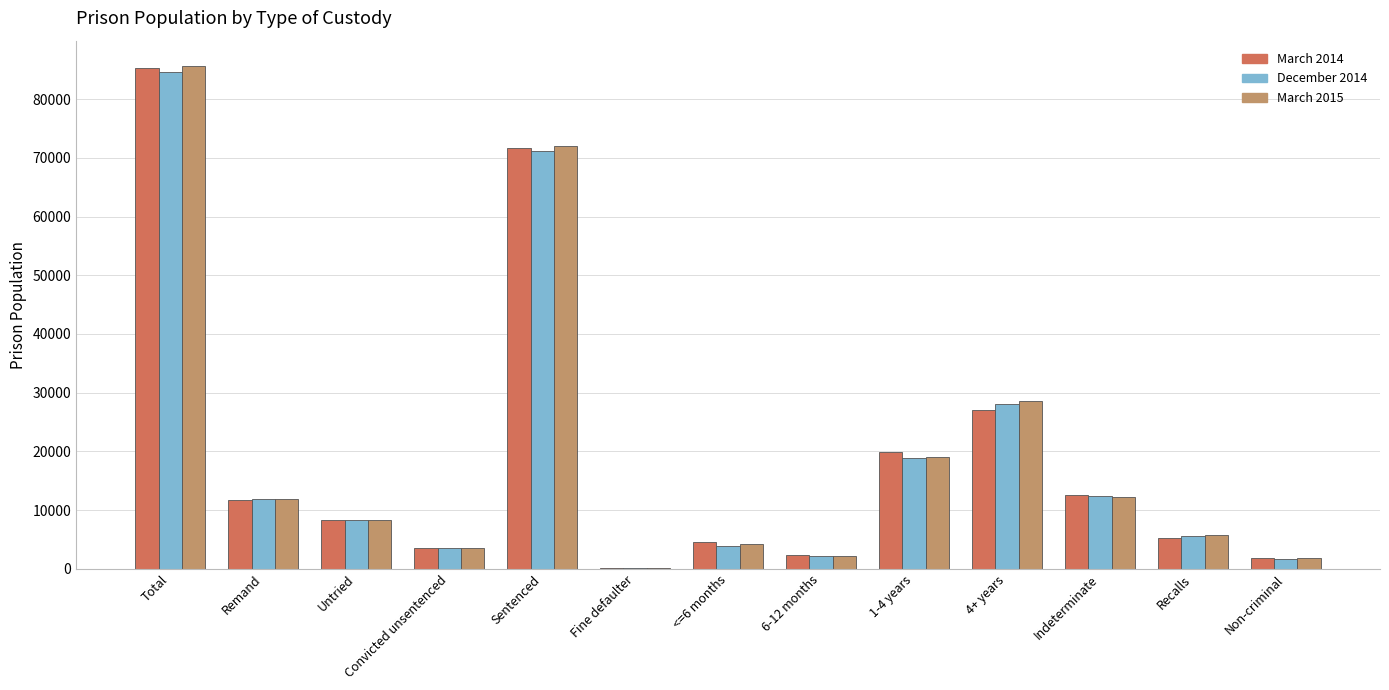

Between 4+ years and Indeterminate, which series saw the biggest shift?

March 2015